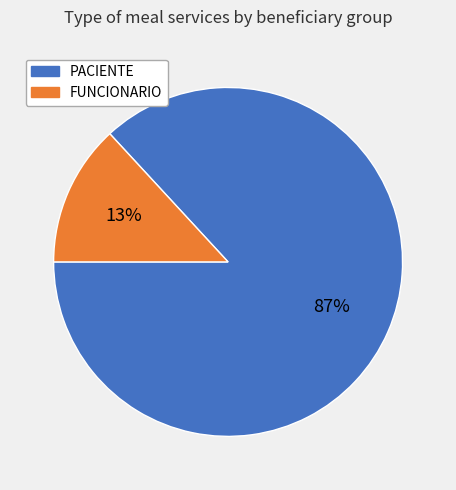

Rank the categories by value from highest to lowest.

PACIENTE, FUNCIONARIO